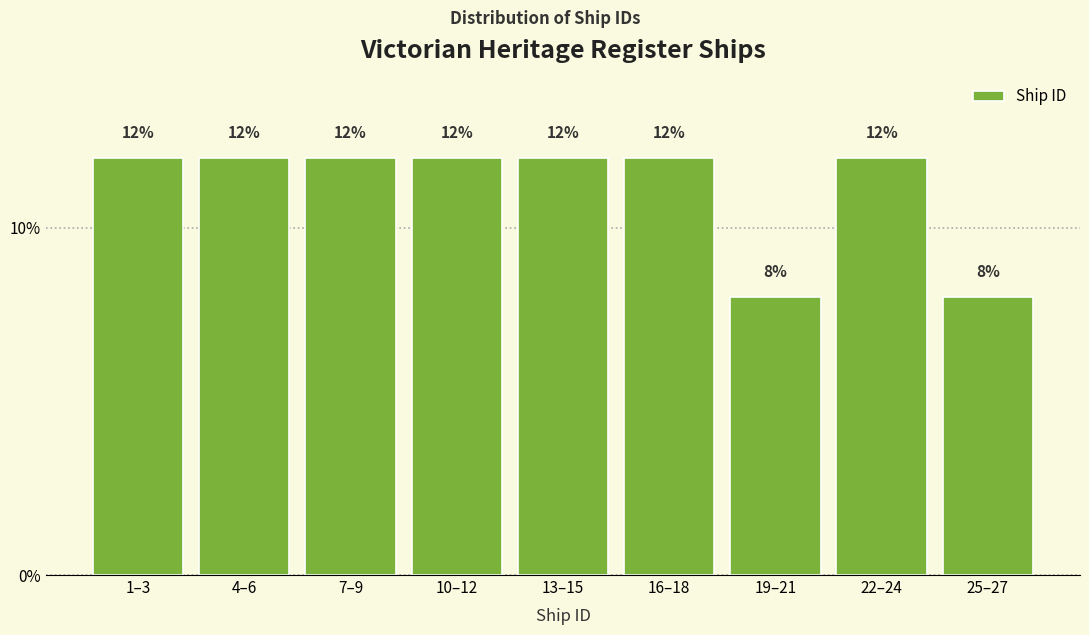

Reading left to right, transcribe all the data shown in this chart.

12	12	12	12	12	12	8	12	8